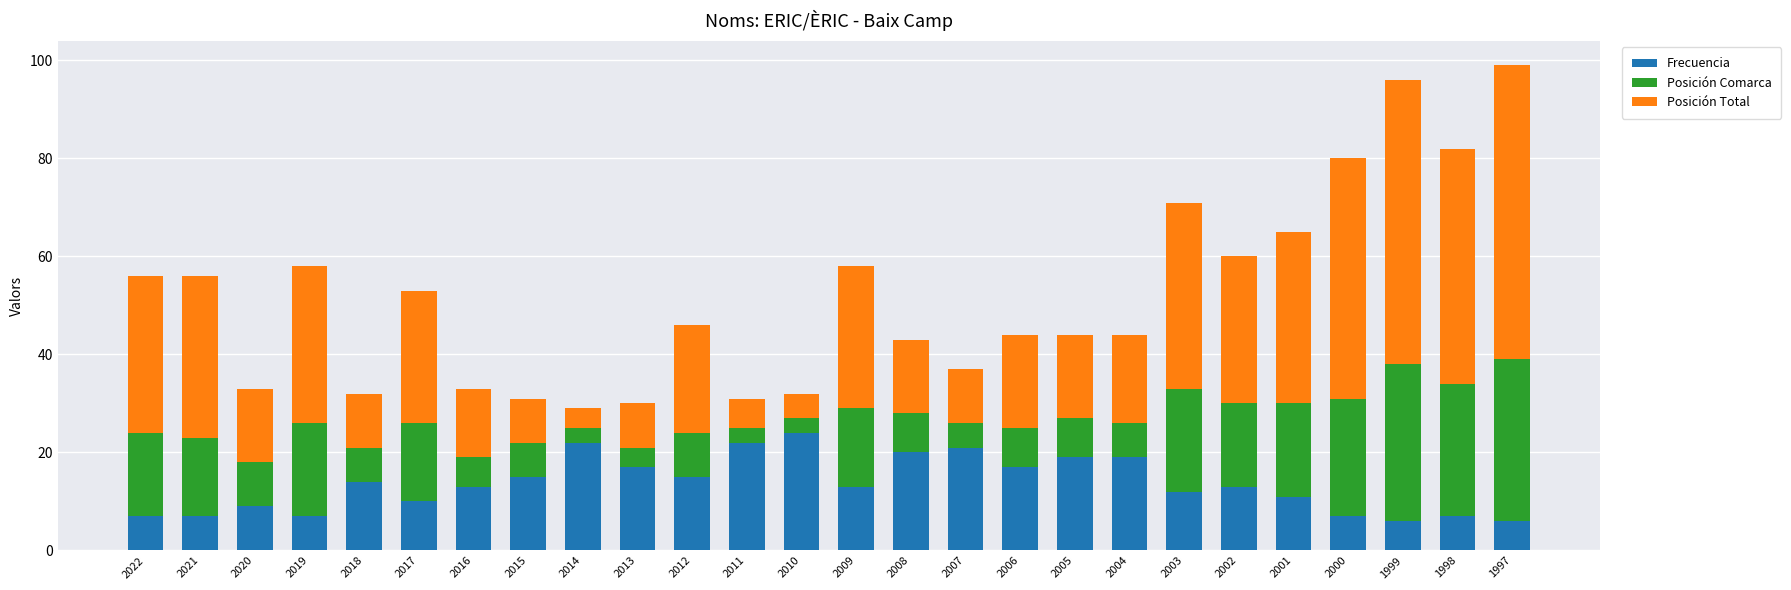

What is the sum of all Frecuencia values?

353